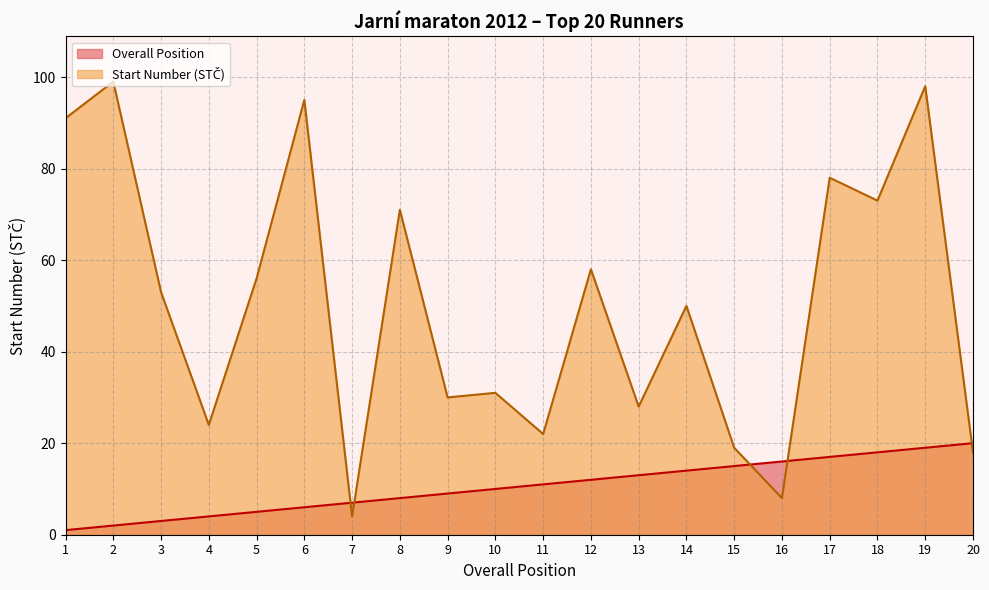

What is the value of the Overall Position point at the 17th from the left?

17